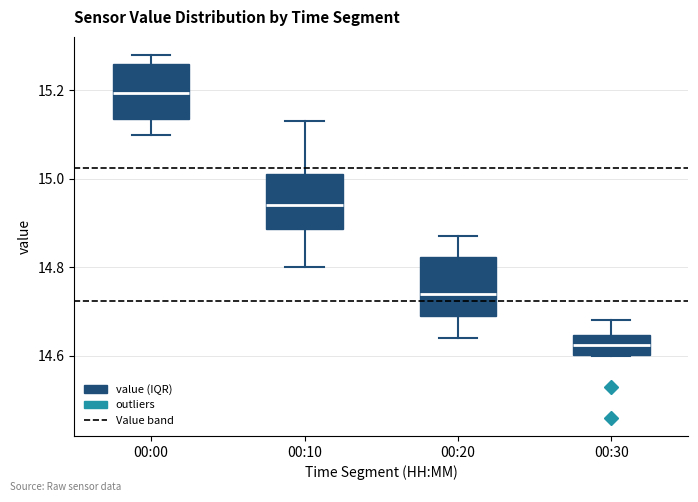

Reading left to right, read every box against the y-axis: the position of its median line, the range the box covers, and the ends of its whiskers. The values are not printed on the chart, so give them approximately, as read against the axis.

00:00: median 15.20, box 15.14 to 15.26, whiskers 15.10 to 15.28
00:10: median 14.94, box 14.88 to 15.02, whiskers 14.80 to 15.14
00:20: median 14.74, box 14.70 to 14.82, whiskers 14.64 to 14.88
00:30: median 14.62, box 14.60 to 14.64, whiskers 14.60 to 14.68